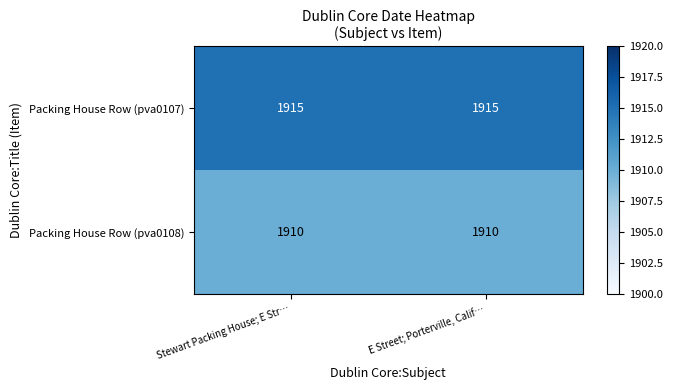

At Stewart Packing House; E Str…, list the series in order from smallest to largest.

Packing House Row (pva0108), Packing House Row (pva0107)